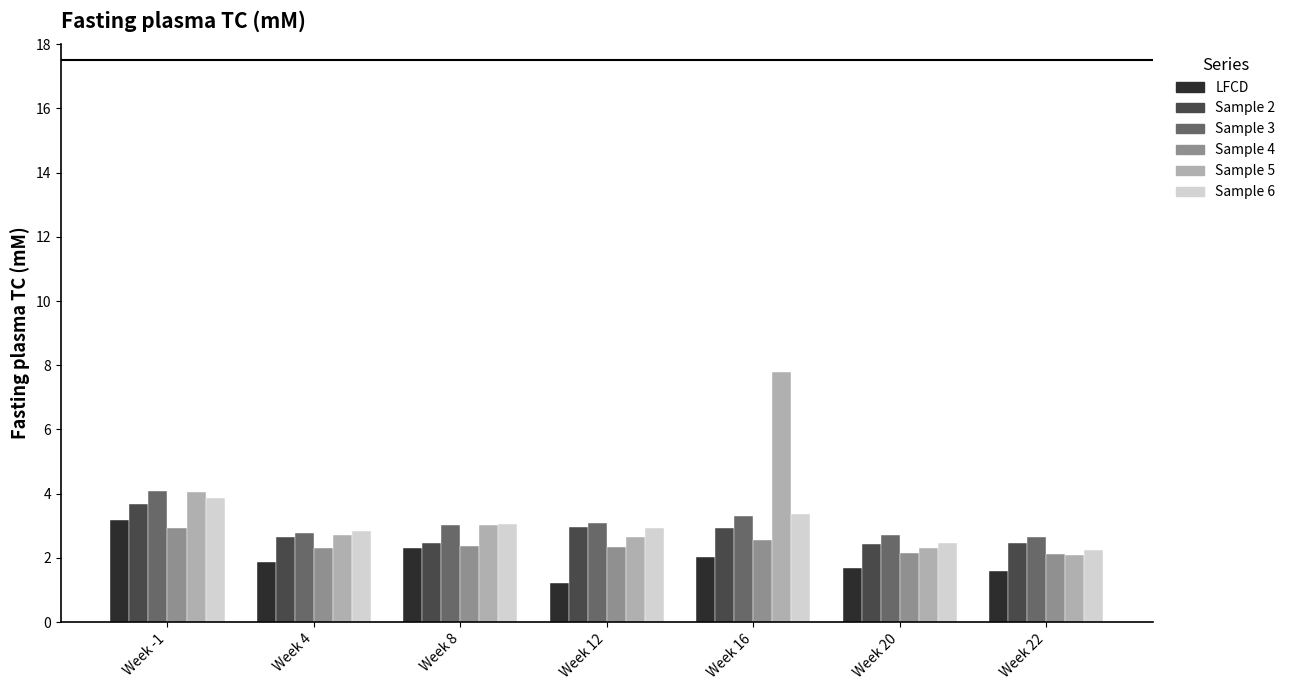

What is the maximum value for LFCD?

3.2